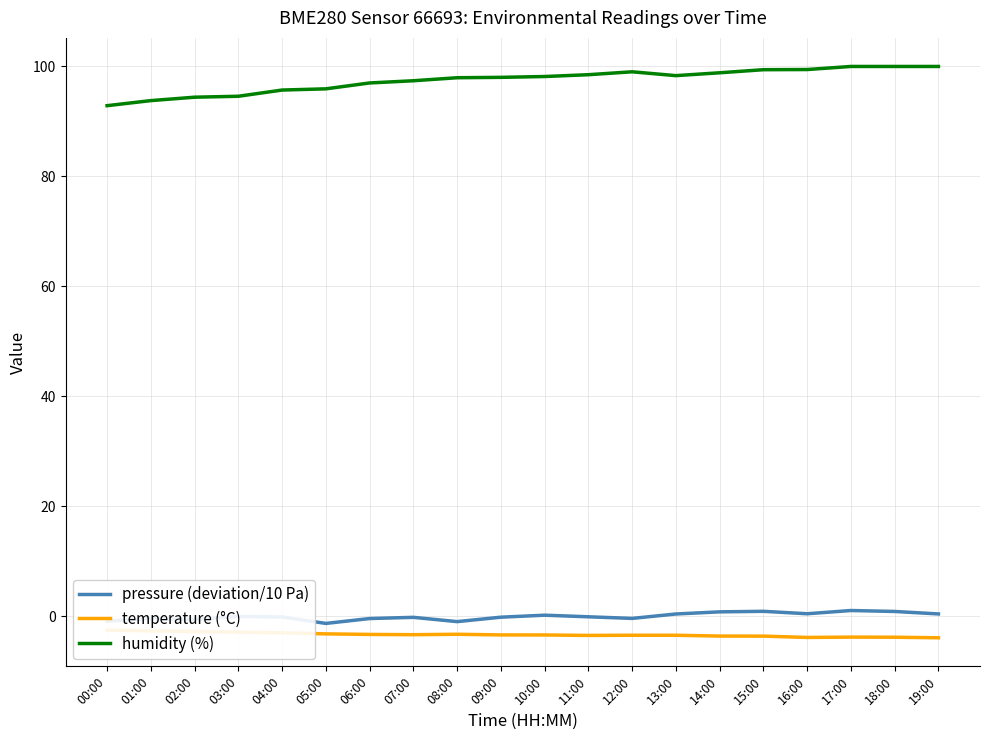

Which category has the lowest value in the temperature (°C) series?

19:00